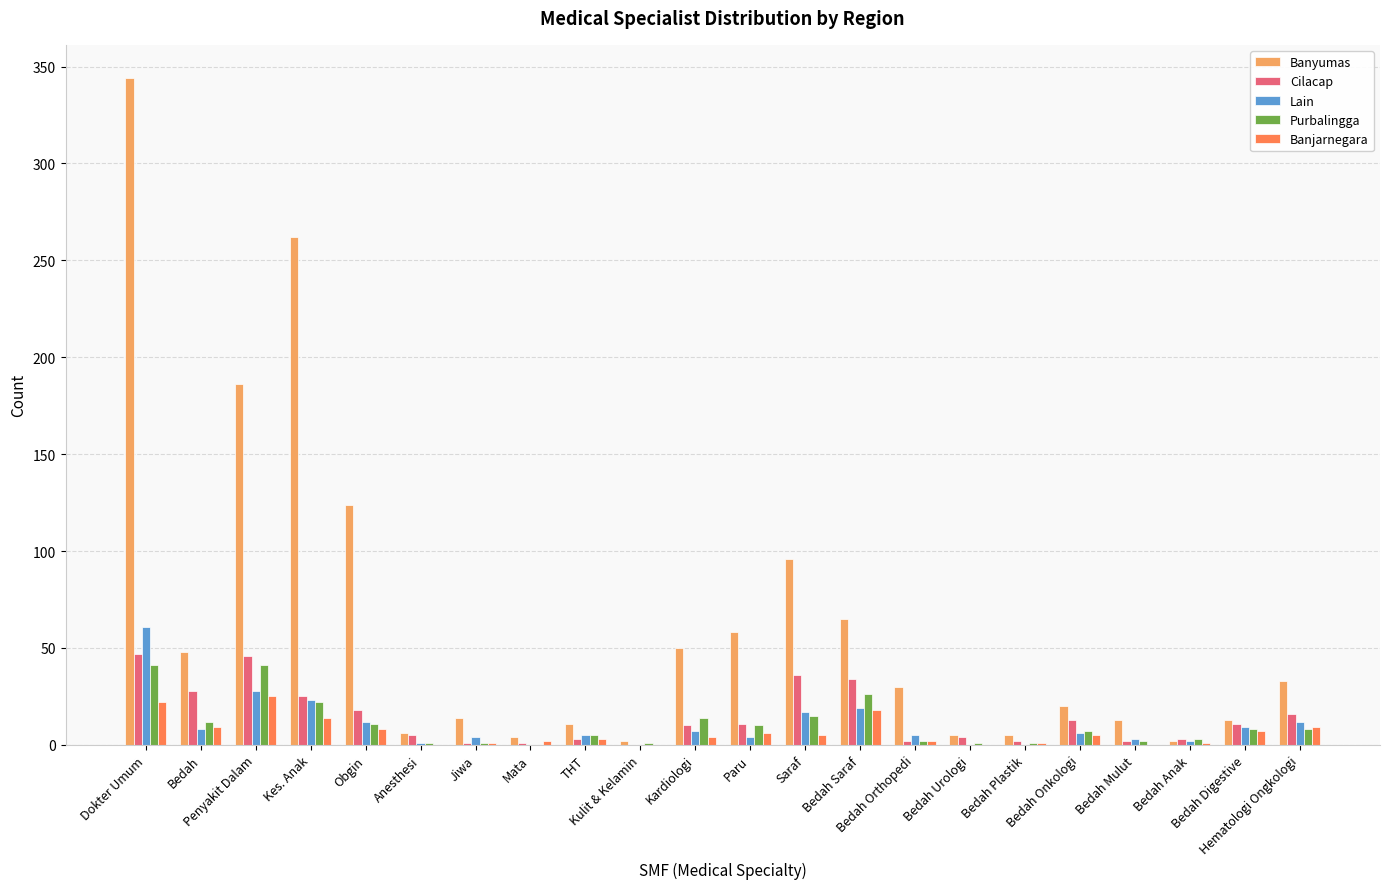

Which series has the largest total across all categories?

Banyumas